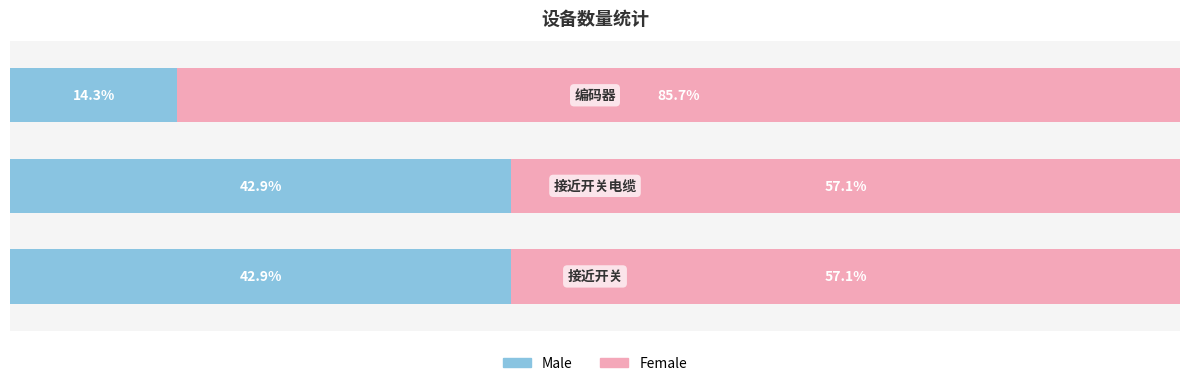

What are all the series names shown in the legend?

Male, Female